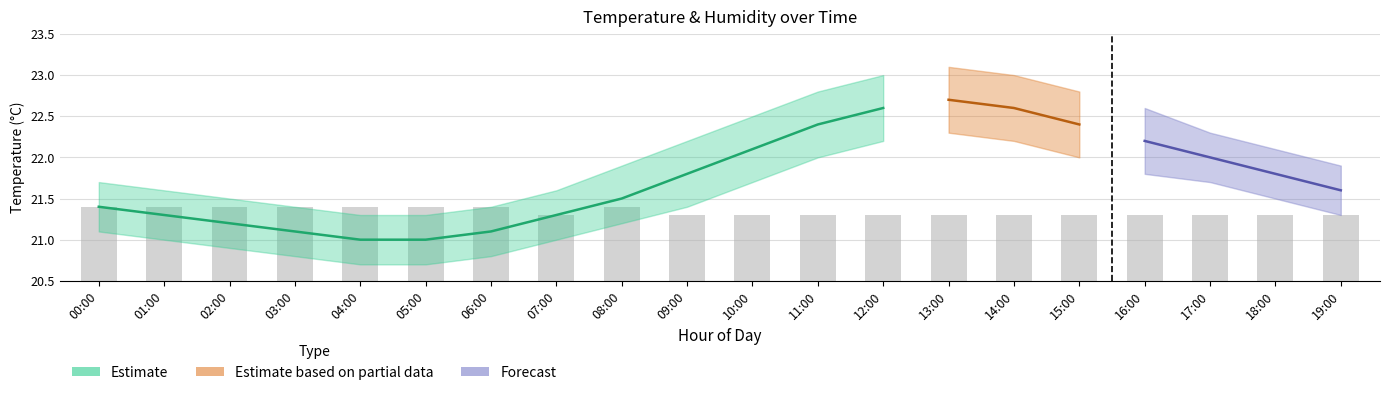

True or false: the data shows 21.3 at 14:00.

True